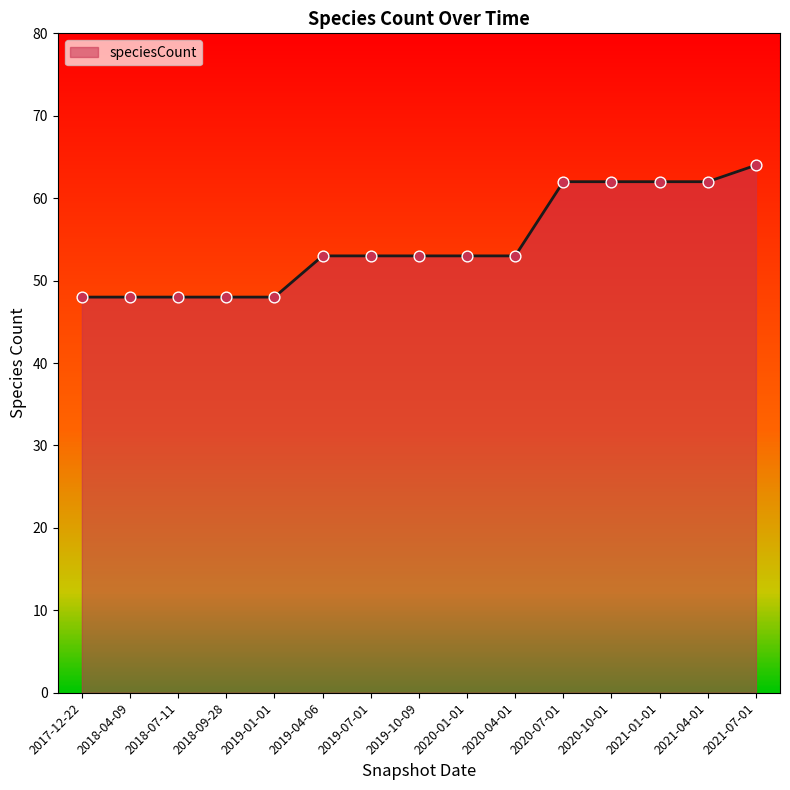

Which has a higher value, 2021-01-01 or 2018-04-09?

2021-01-01